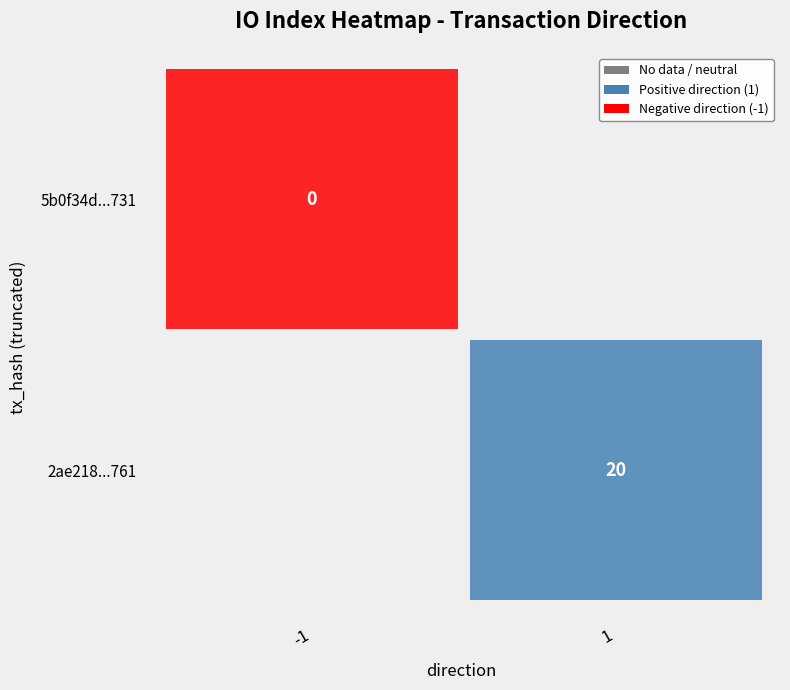

What is the spread (max minus min) of values at direction?

2